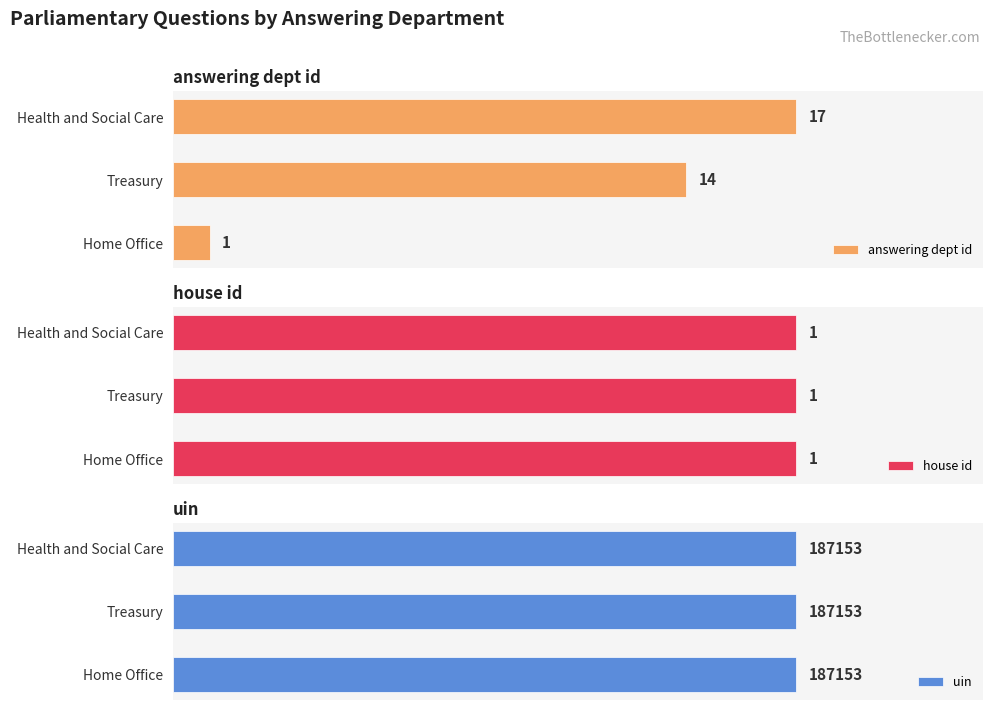

At which label does answering dept id reach its minimum?

Home Office